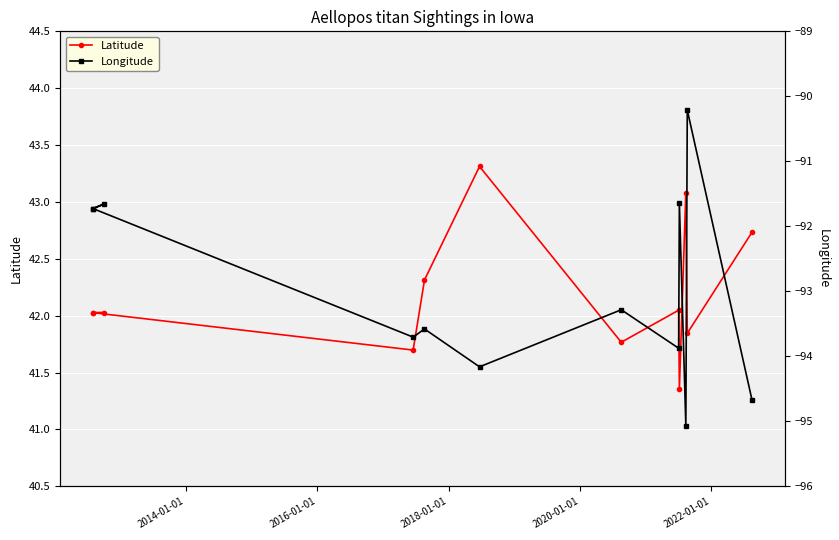

Is this an area chart (filled region under the line)?

No